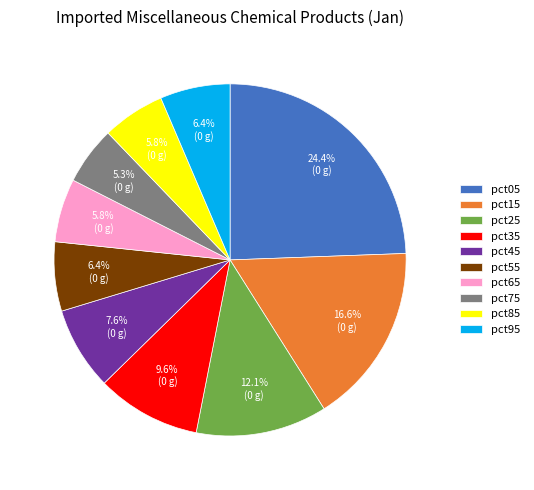

Which slice is the largest?

pct05